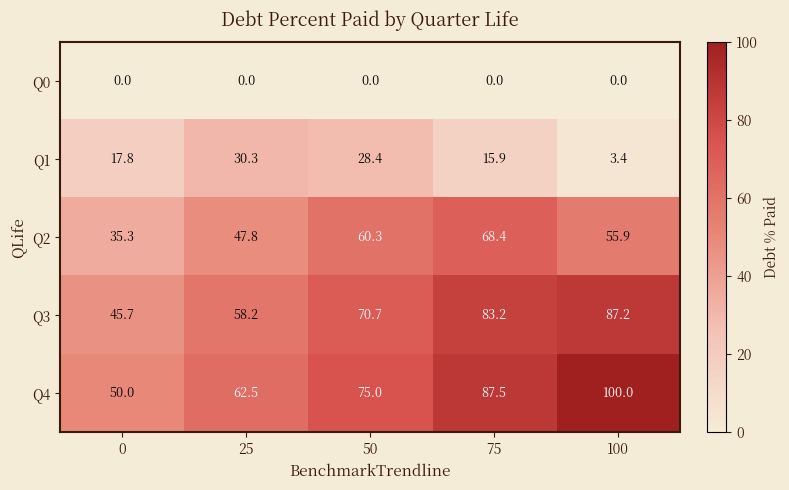

Reading left to right, list all the values displayed in this chart.

Q0: 0.0	0.0	0.0	0.0	0.0
Q1: 17.8	30.3	28.4	15.9	3.4
Q2: 35.3	47.8	60.3	68.4	55.9
Q3: 45.7	58.2	70.7	83.2	87.2
Q4: 50.0	62.5	75.0	87.5	100.0